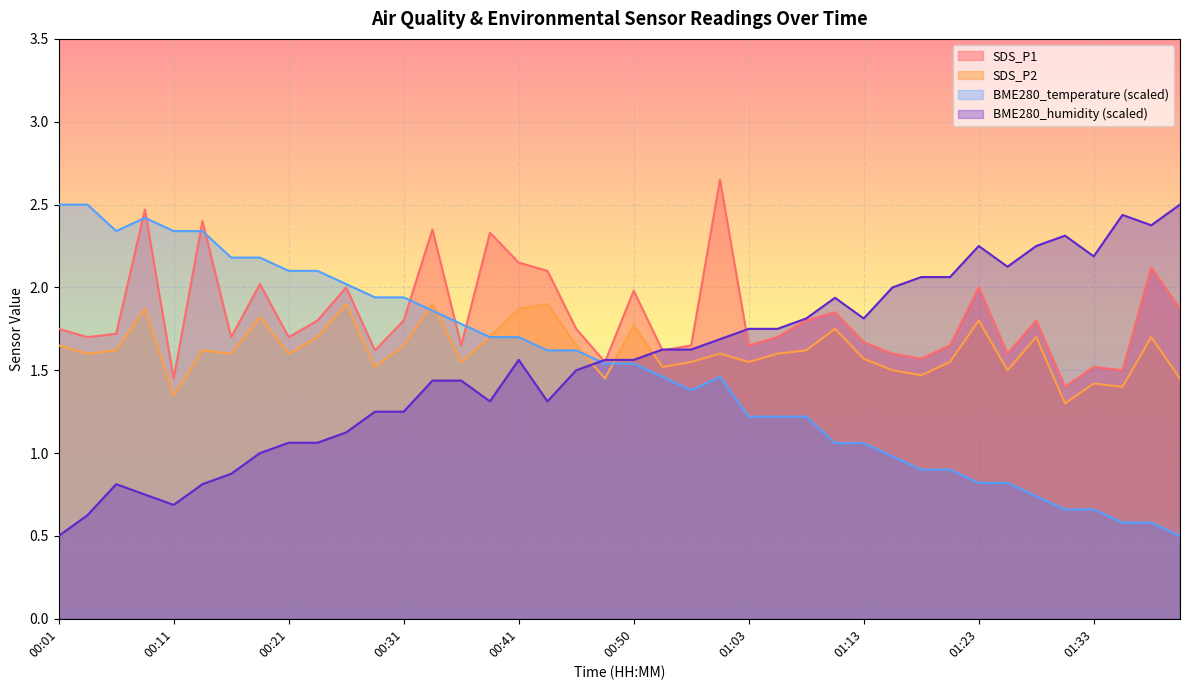

How many lines are shown in the chart?

4